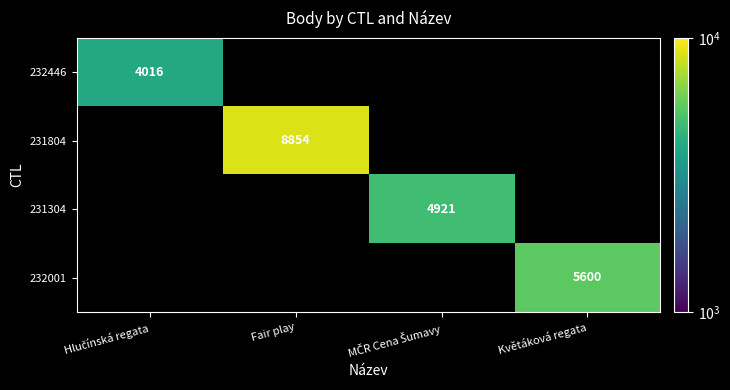

The 231804 series shows 8854 at Fair play. True or false?

True